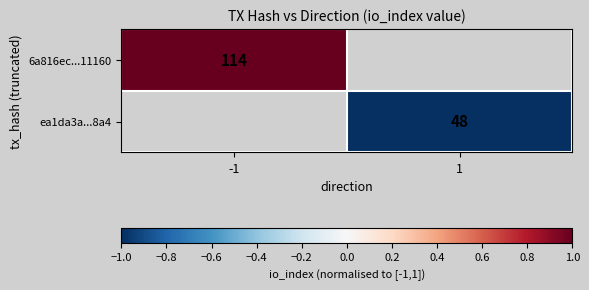

The value of ea1da3a...8a4 at 1 is 48. True or false?

True